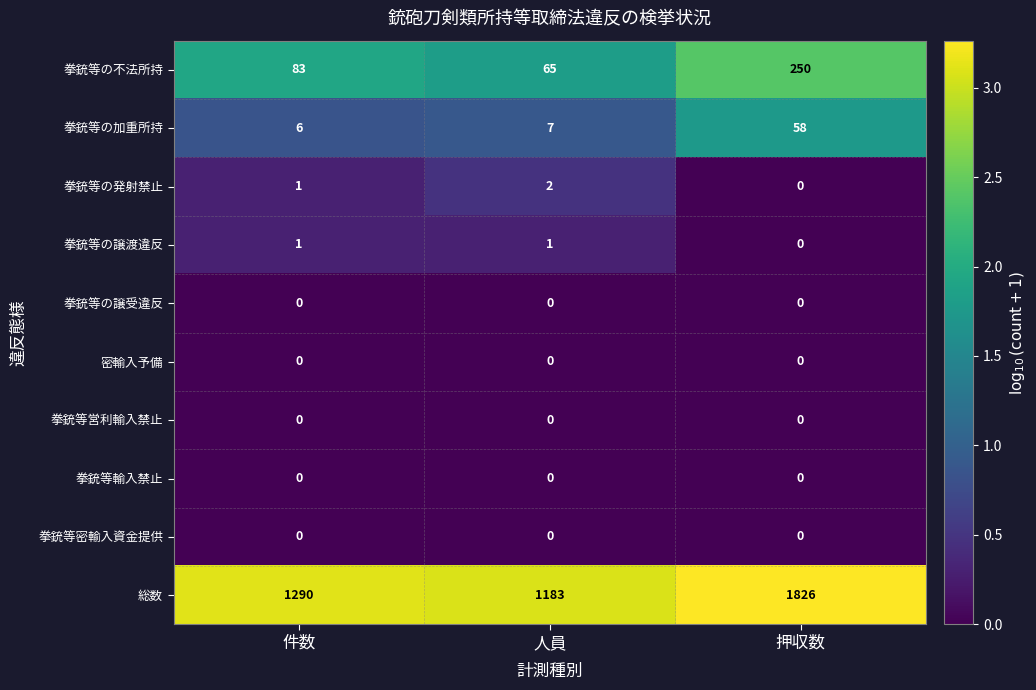

Between 件数 and 人員, which series saw the biggest shift?

総数